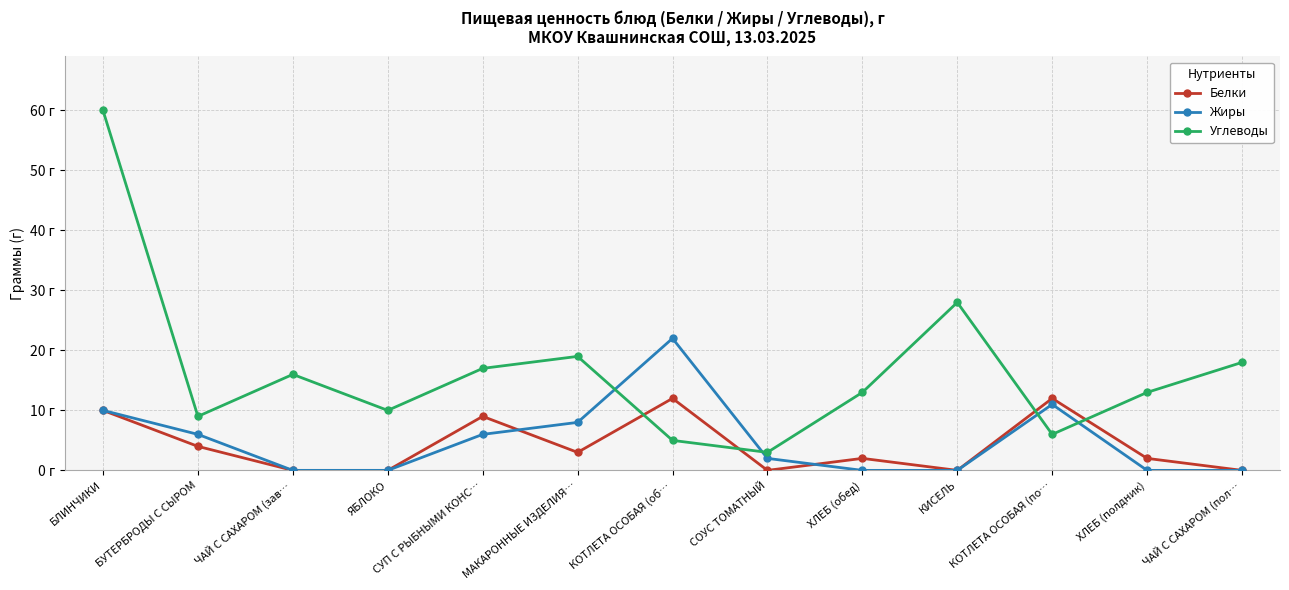

How many intersections are there between Углеводы and Жиры?

4